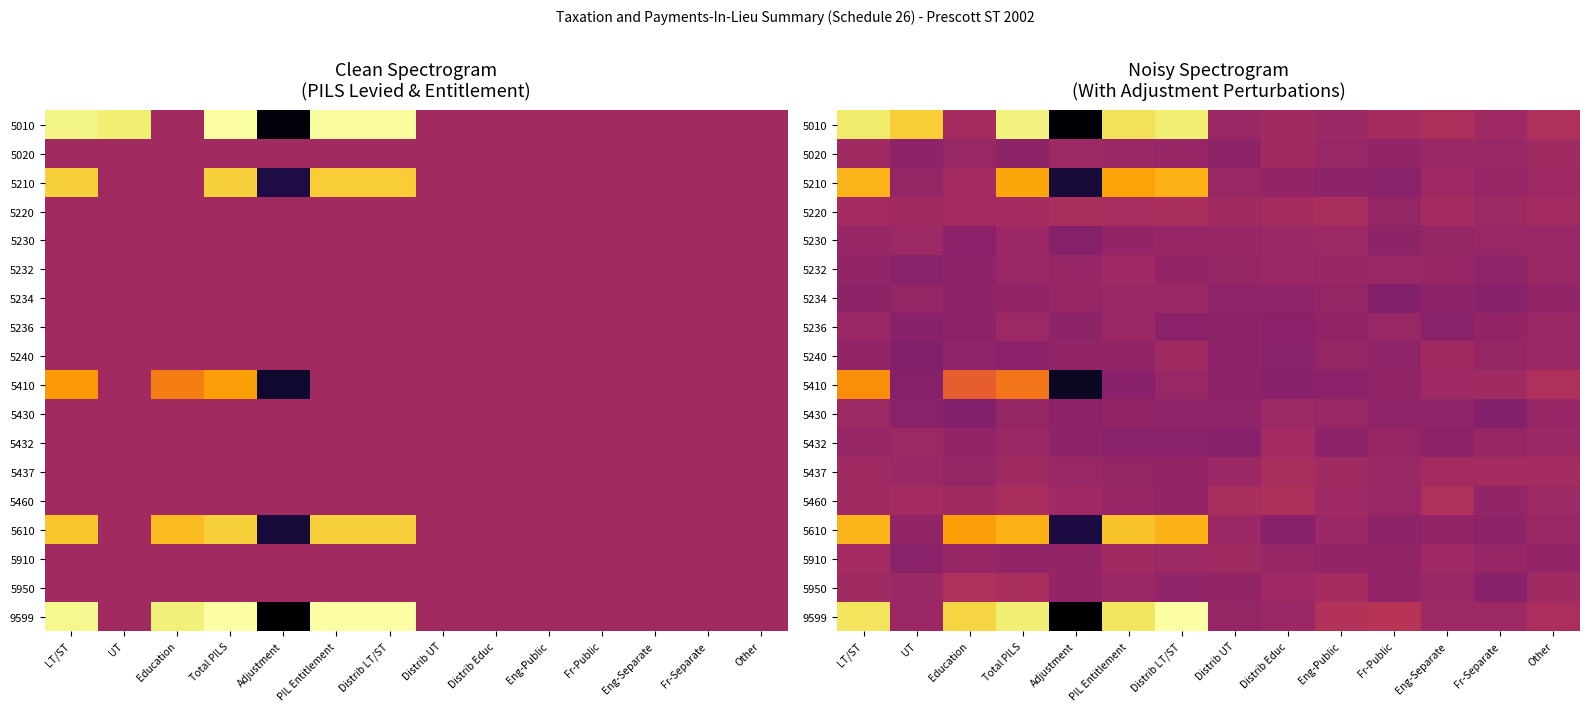

Is the value of 5010 at Education greater than the value of 5437 at Distrib LT/ST?

Yes